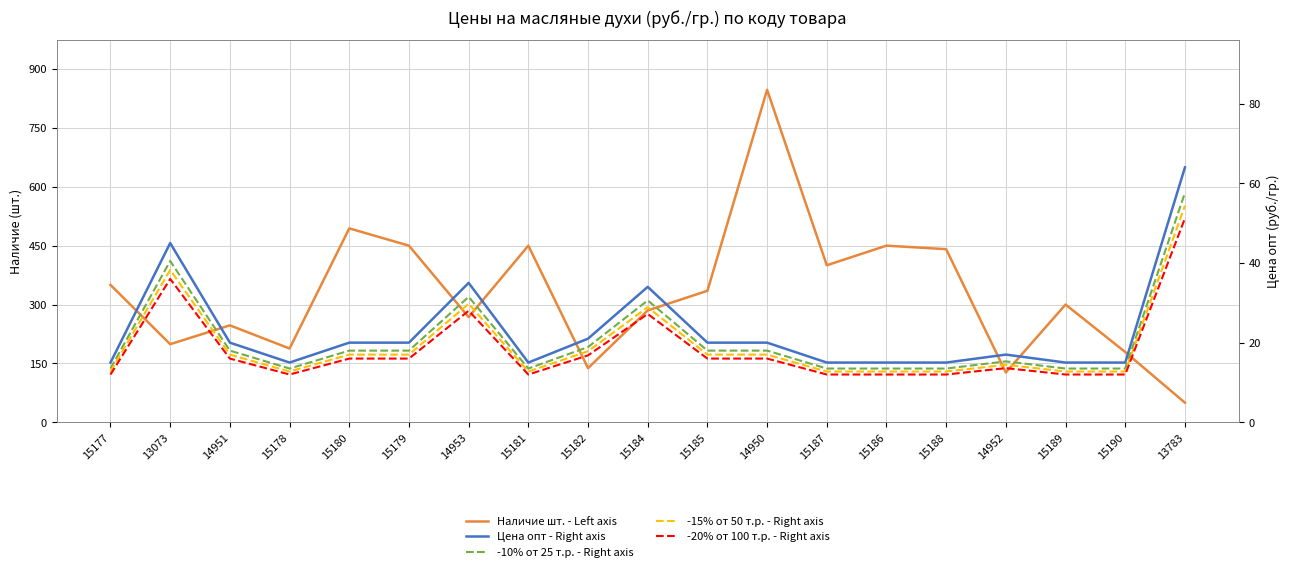

After their last crossing, which series has the higher values: -10% от 25 т.р. - Right axis or Наличие шт. - Left axis?

-10% от 25 т.р. - Right axis